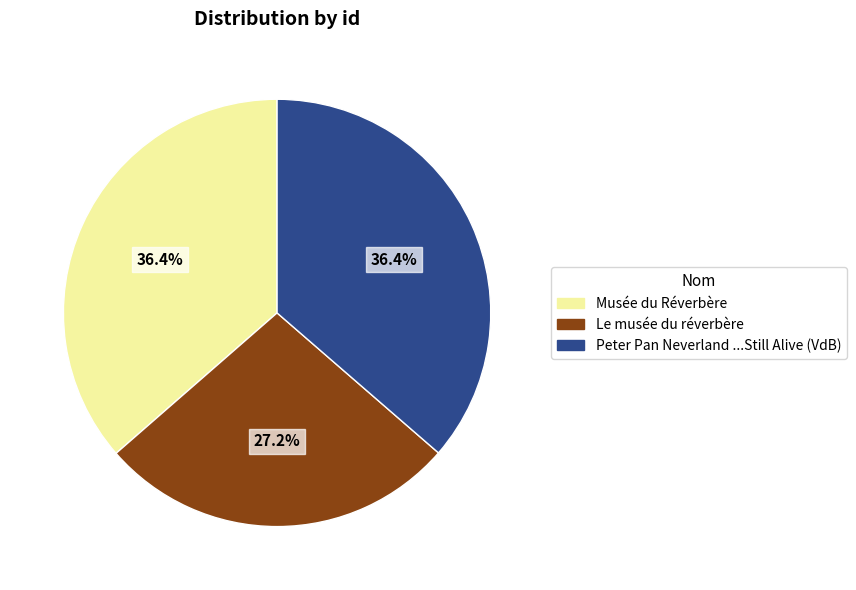

Count the number of slices in the pie.

3